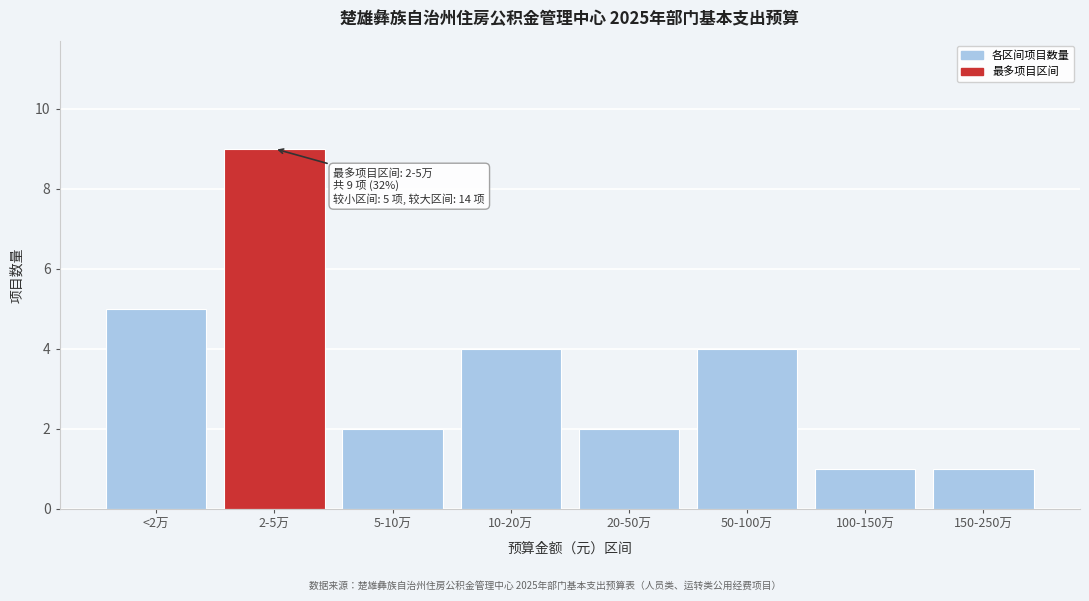

Reading left to right, what are all the values shown in this chart?

5	9	2	4	2	4	1	1